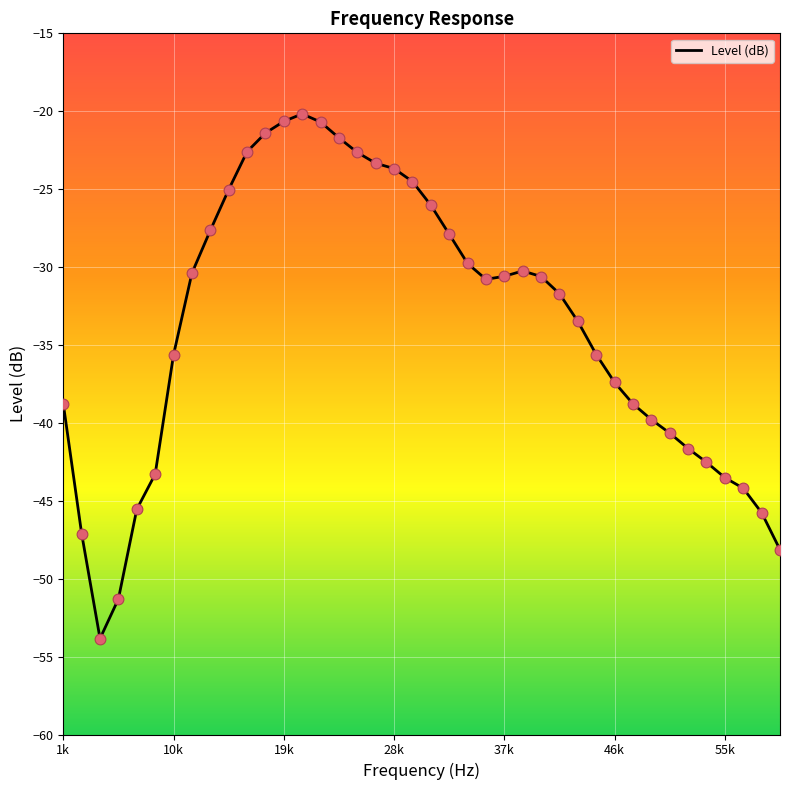

What is the maximum value shown in the chart?

-20.2